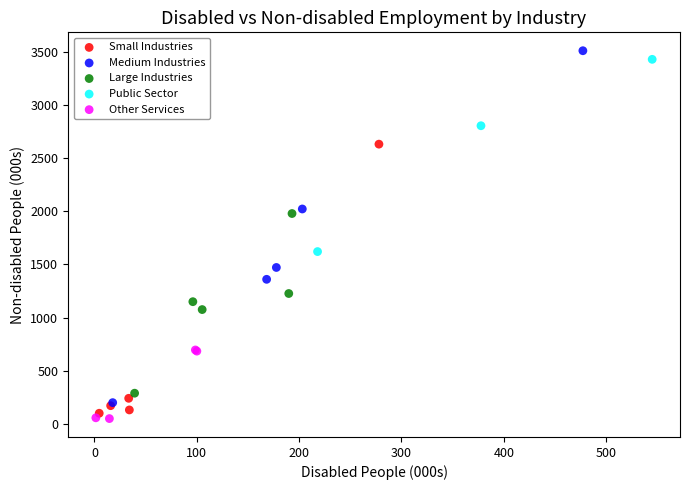

Which series has the widest spread of Y values?

Medium Industries